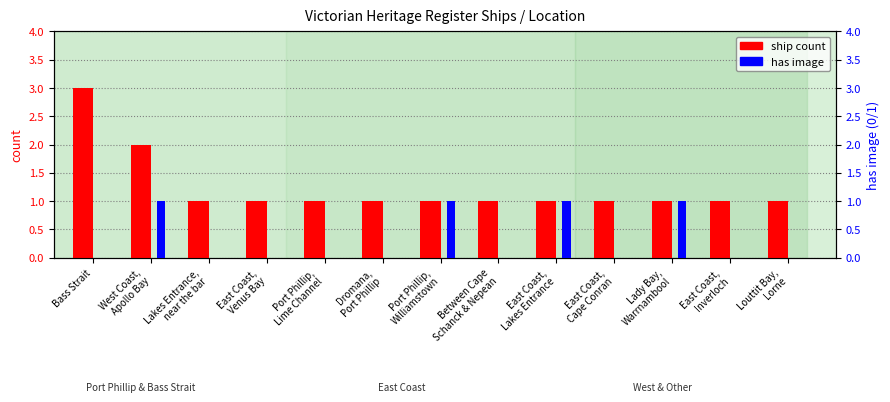

Which series has the largest total across all categories?

ship count